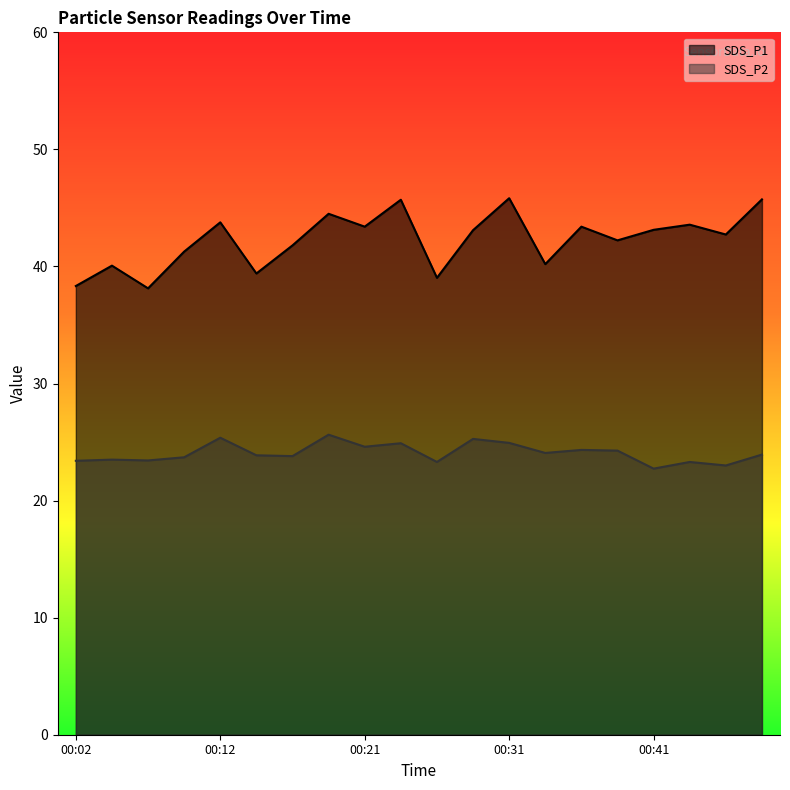

Reading left to right, extract all data points from this chart.

SDS_P1: 38.3	40.1	38.1	41.3	43.8	39.4	41.8	44.5	43.4	45.7	39.0	43.1	45.8	40.2	43.4	42.2	43.1	43.6	42.7	45.7
SDS_P2: 23.4	23.5	23.4	23.7	25.4	23.9	23.8	25.6	24.6	24.9	23.3	25.3	24.9	24.1	24.3	24.3	22.7	23.3	23.0	23.9